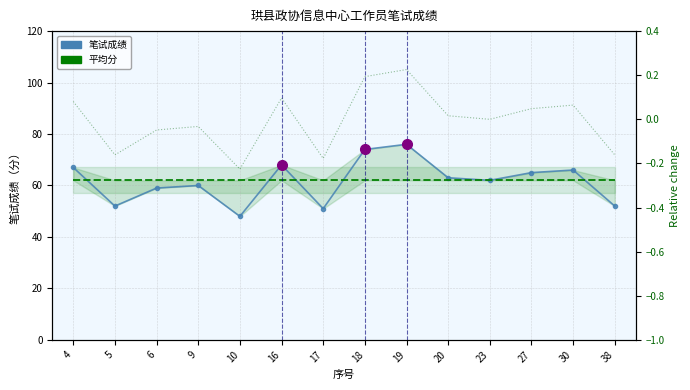

How many series are shown in this chart?

2